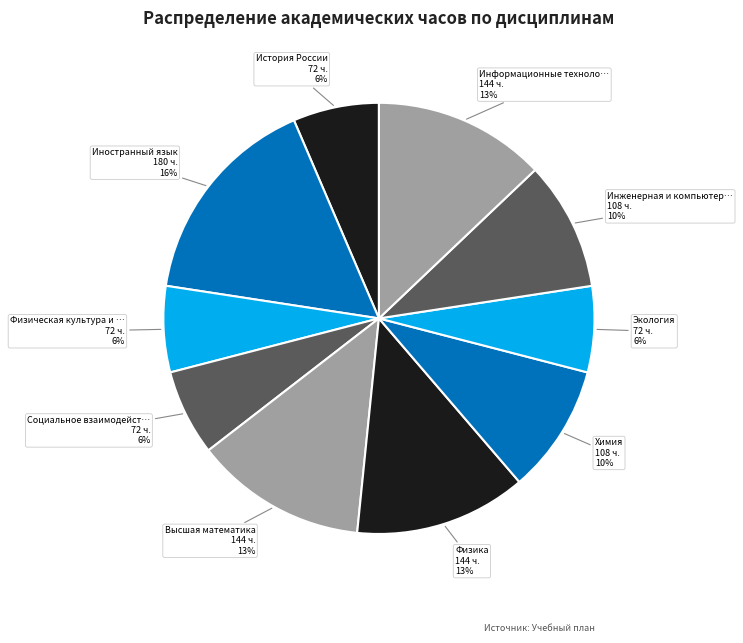

How many slices are in this pie chart?

10